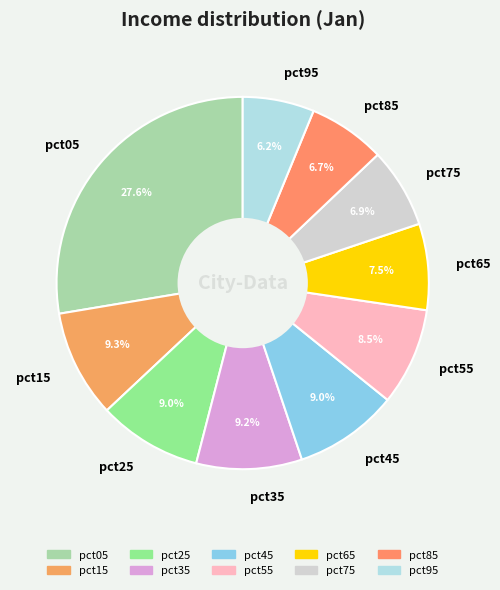

How many slices are in this pie chart?

10